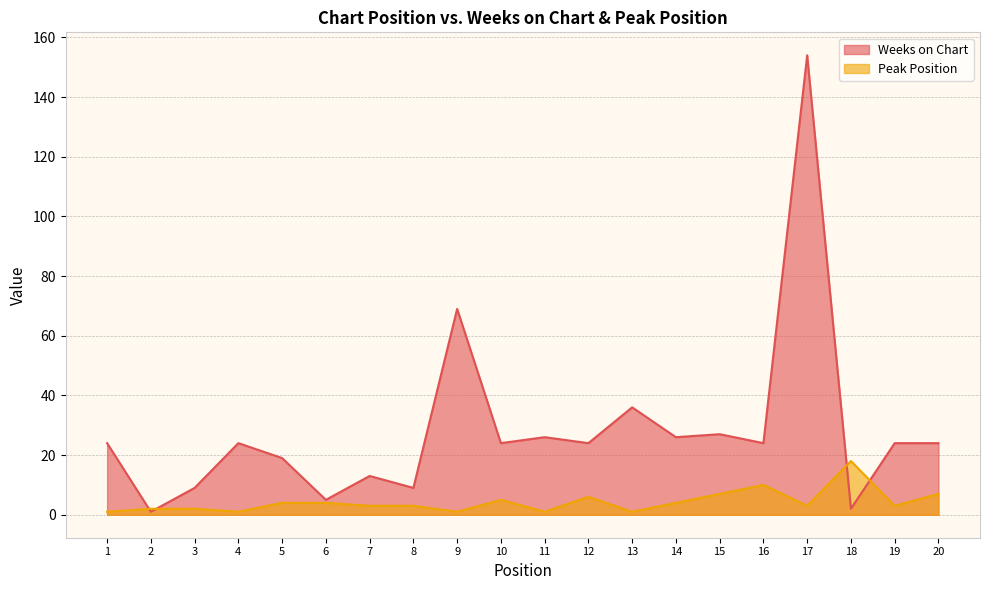

Which has a higher value, 7 or 18?

7